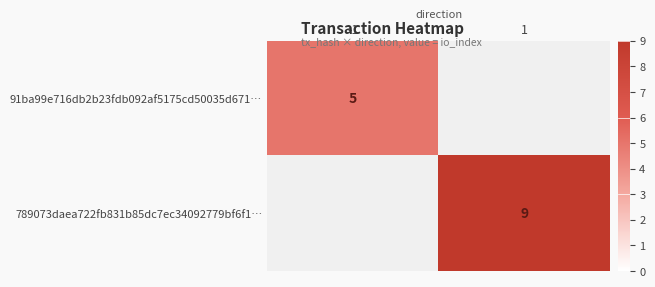

Is the value of 789073daea722fb831b85dc7ec34092779bf6f1… at 1 greater than the value of 91ba99e716db2b23fdb092af5175cd50035d671… at -1?

Yes